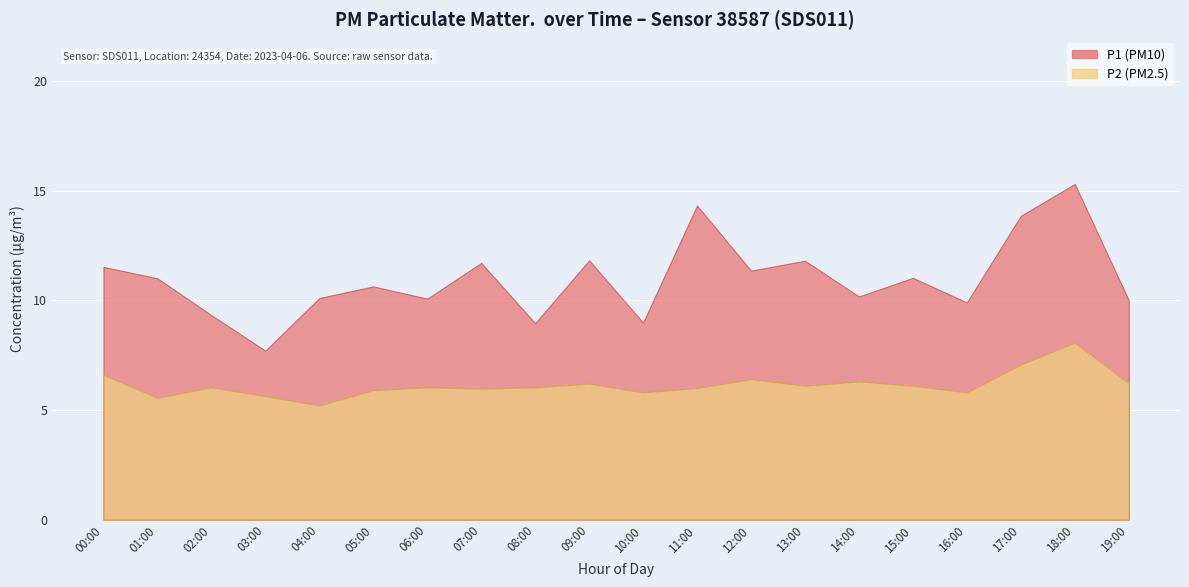

How many interior local valleys does the P1 series have?

7